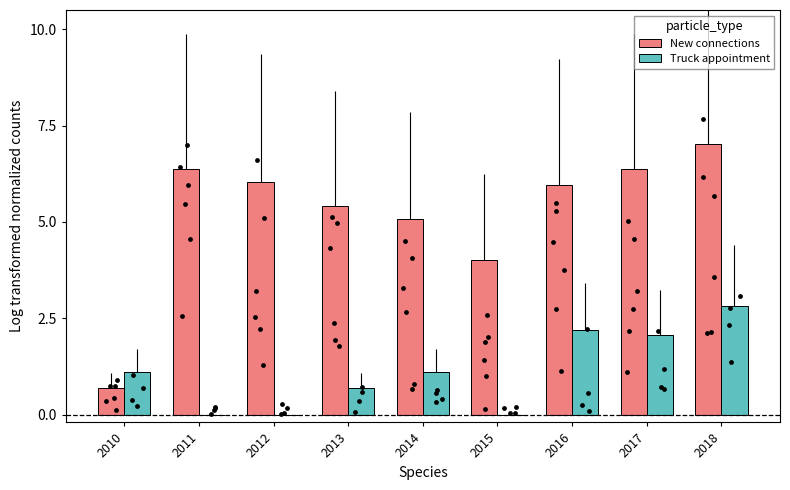

Which series contains the highest Y value?

New connections